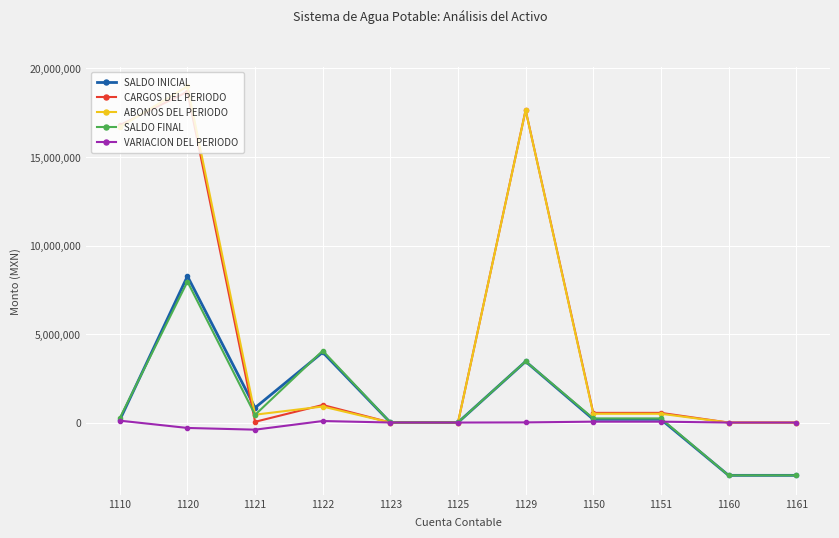

List the series in order of their peak value, lowest first.

VARIACION DEL PERIODO, SALDO FINAL, SALDO INICIAL, CARGOS DEL PERIODO, ABONOS DEL PERIODO